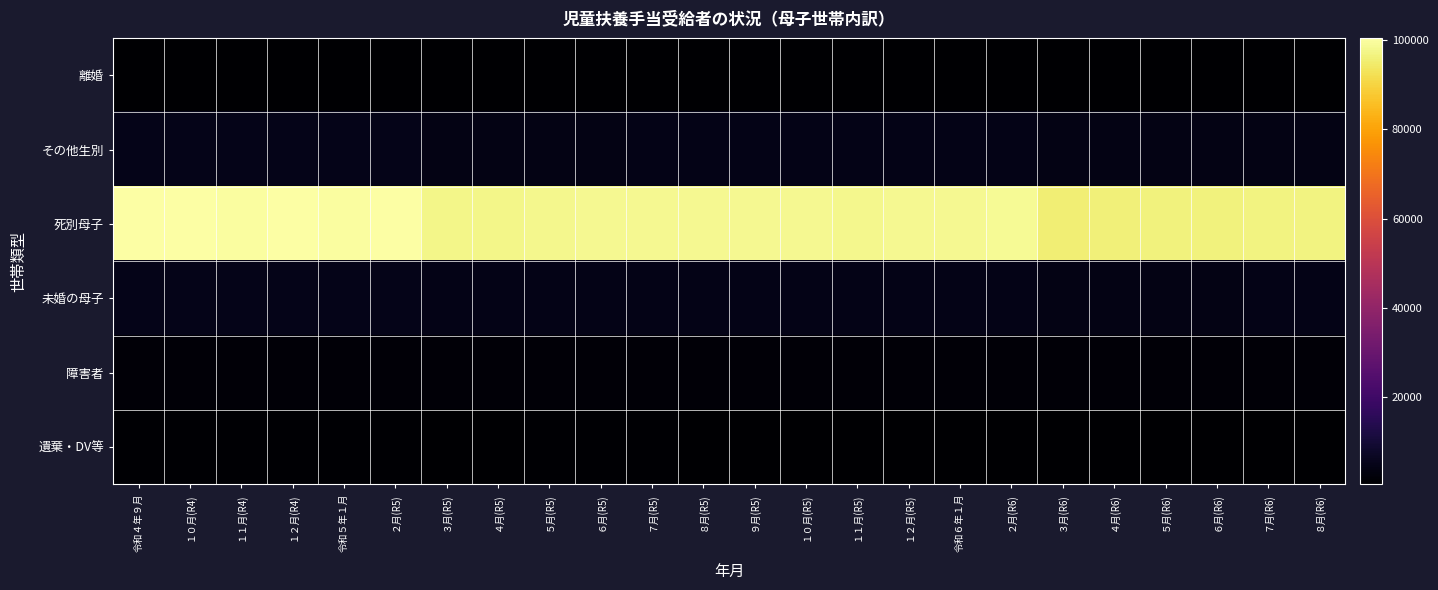

Which series has the largest total across all categories?

死別母子